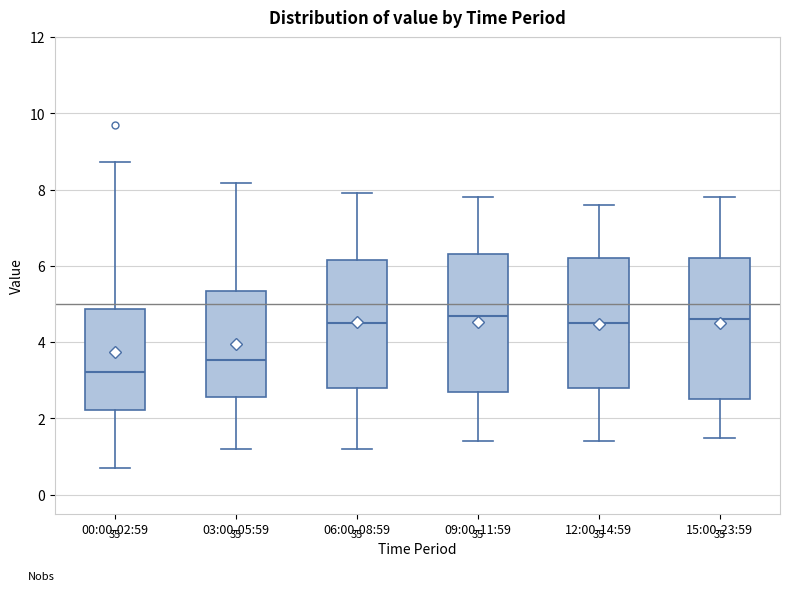

Where is the upper edge of the box for 09:00-11:59 on the y-axis? The values are not printed on the chart, so give them approximately, as read against the axis.

6.4